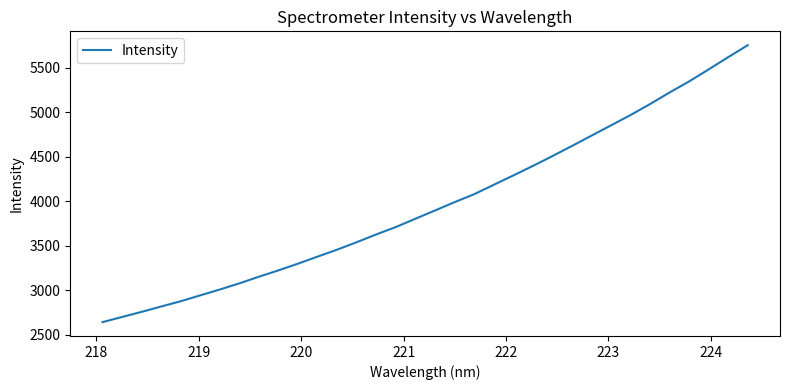

What is the difference between the maximum and minimum values?

3115.4